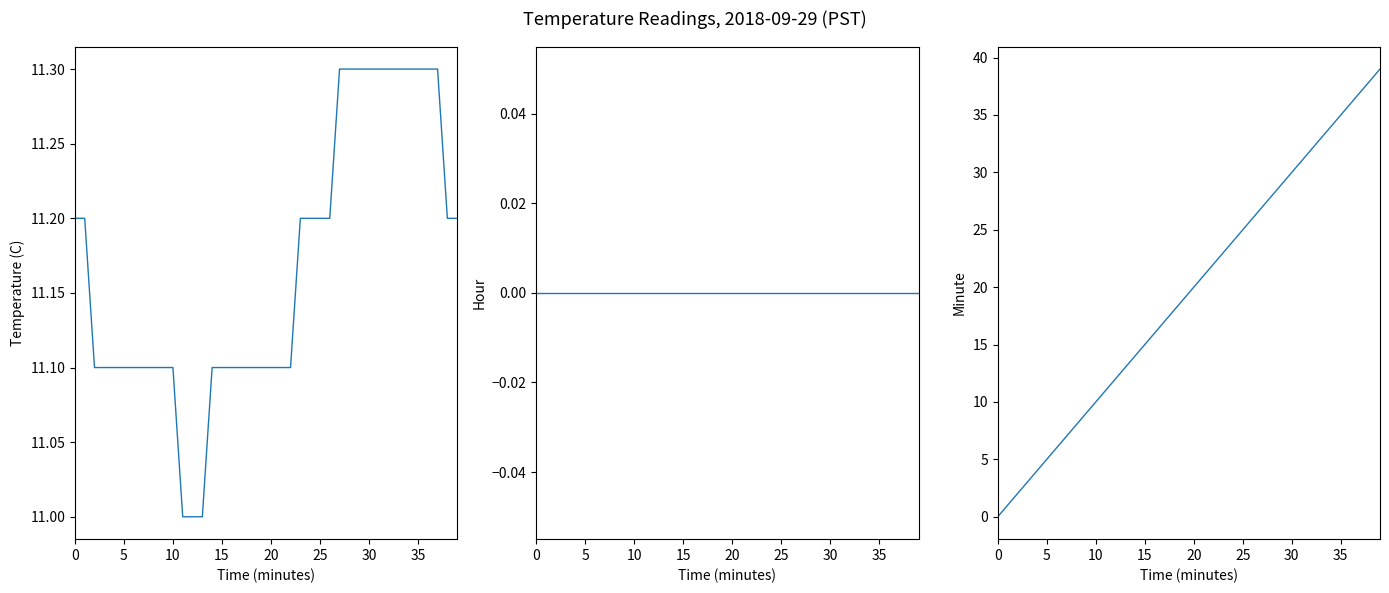

Is this an area chart (filled region under the line)?

No